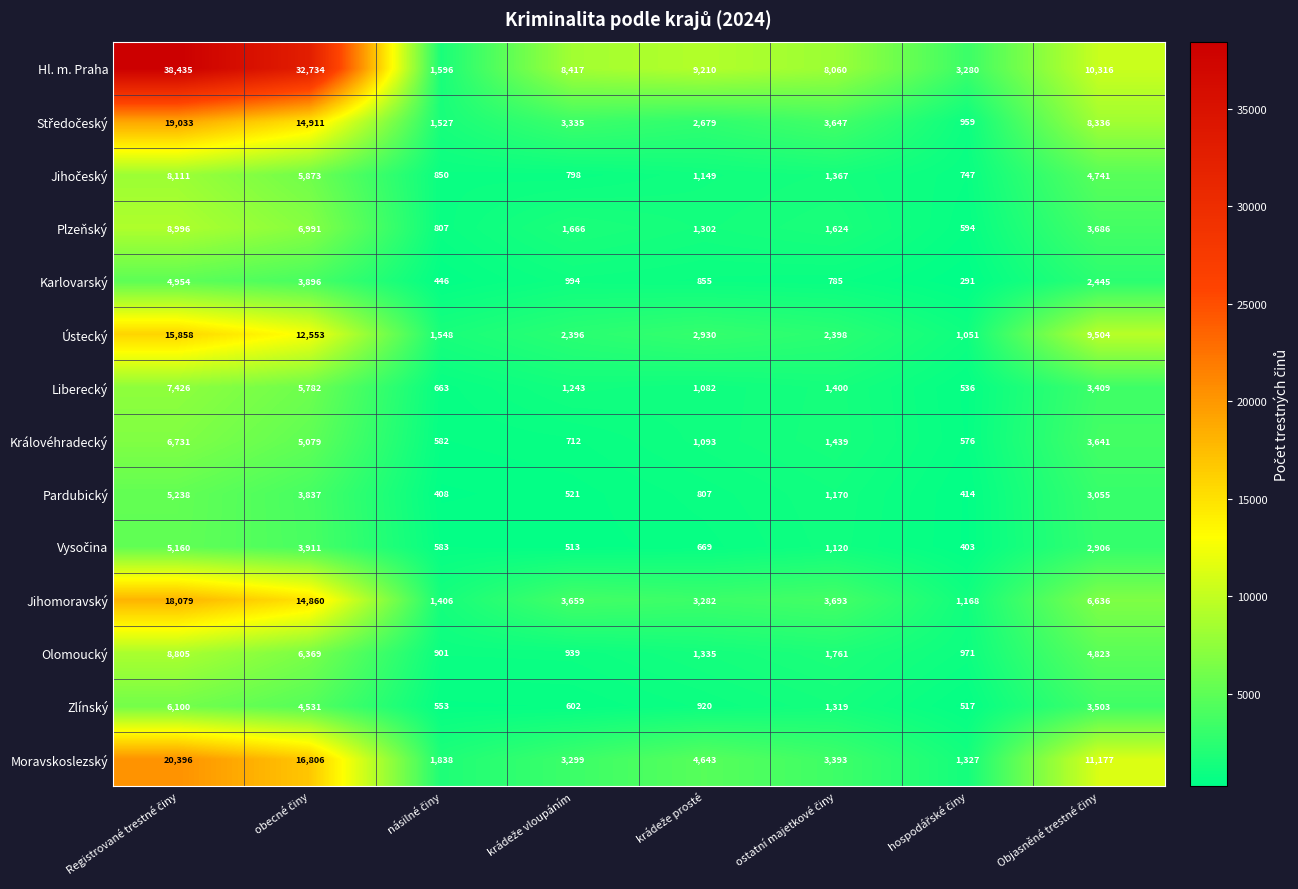

What is the smallest value displayed?

291